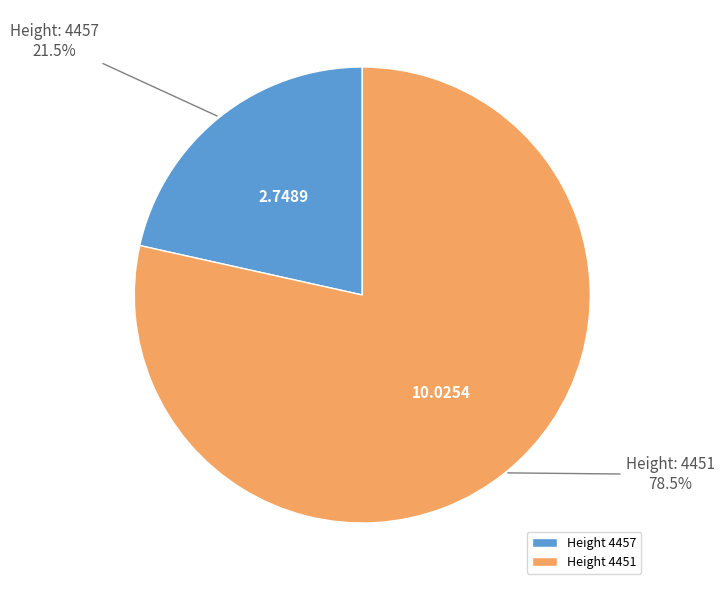

Between Height 4451 and Height 4457, which is larger?

Height 4451